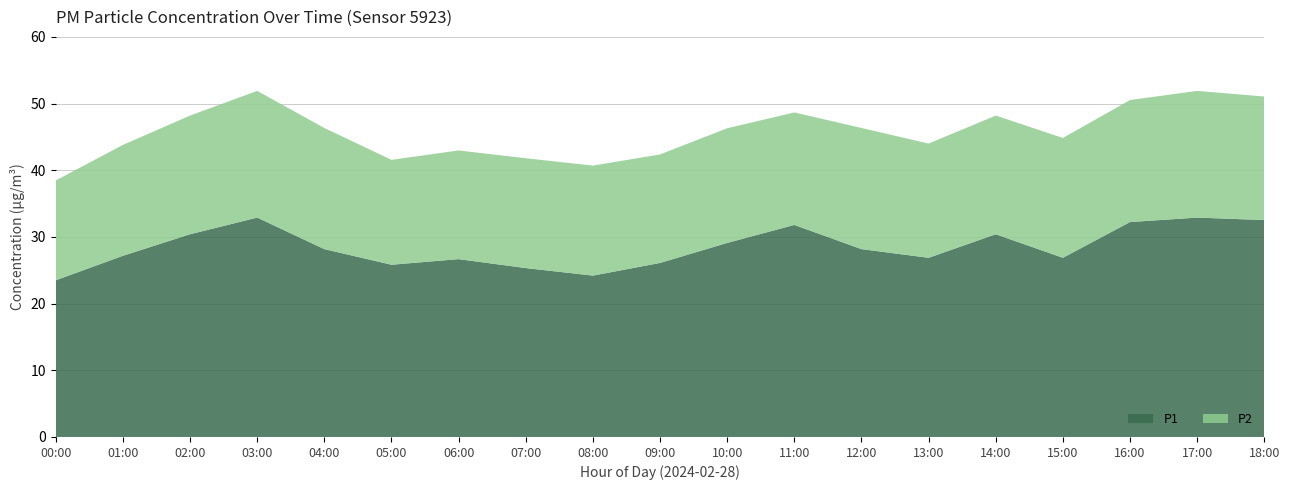

Reading right to left, what are all the values shown in this chart?

P1: 32.5	32.9	32.2	26.9	30.4	26.9	28.2	31.8	29.1	26.1	24.2	25.3	26.7	25.8	28.2	32.9	30.4	27.2	23.5
P2: 18.5	19.0	18.3	18.0	17.8	17.1	18.2	16.9	17.2	16.3	16.5	16.5	16.3	15.7	18.2	19.0	17.8	16.6	15.0